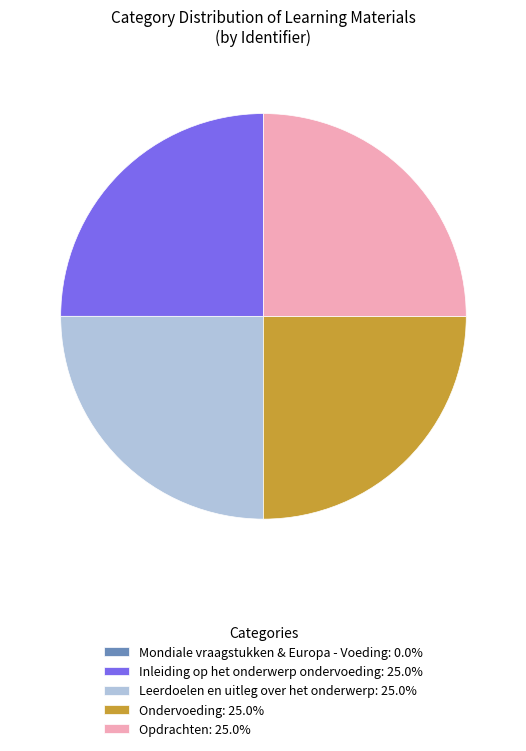

Is there any slice that represents more than half of the pie?

No